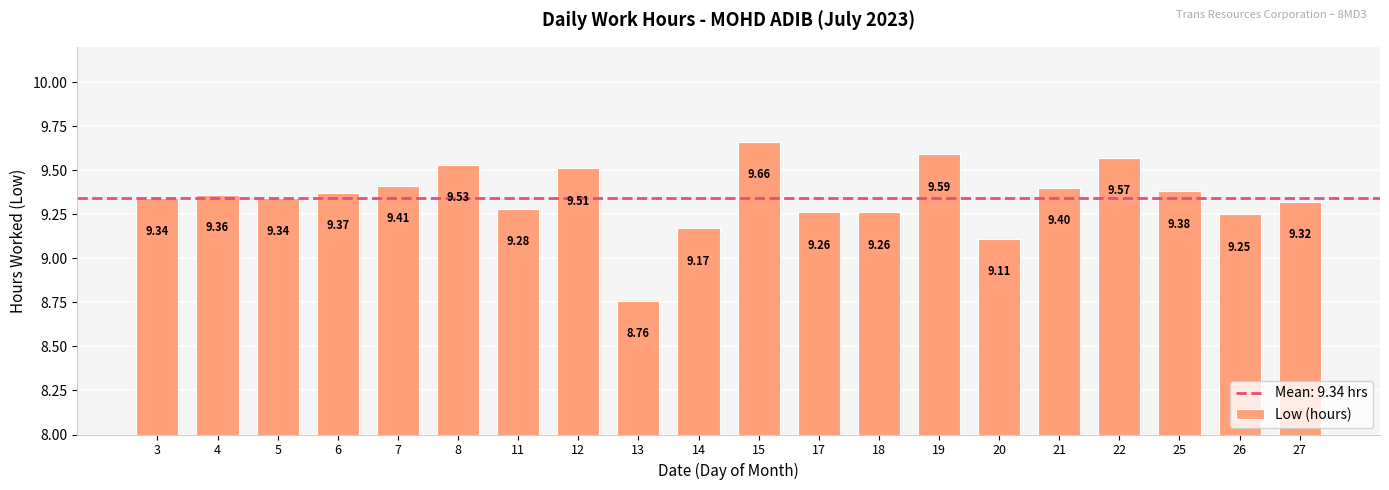

The chart shows a value of 5.1 at 18. True or false?

False